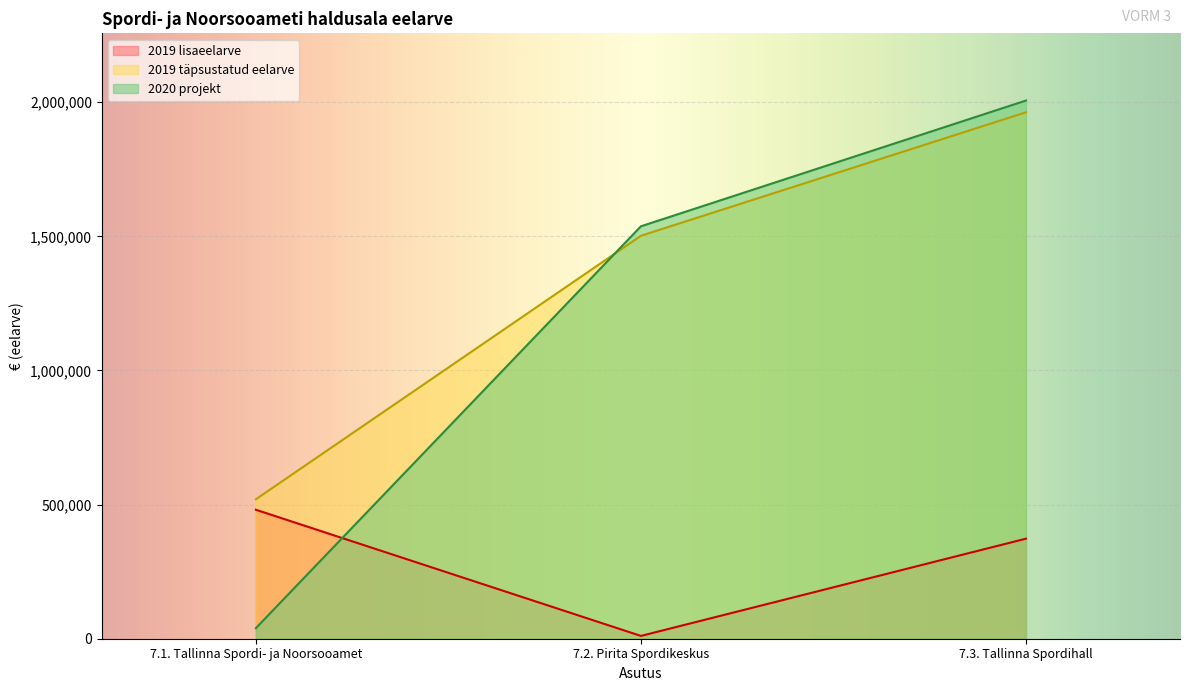

What is the highest value of the 2020 projekt series?

2006499